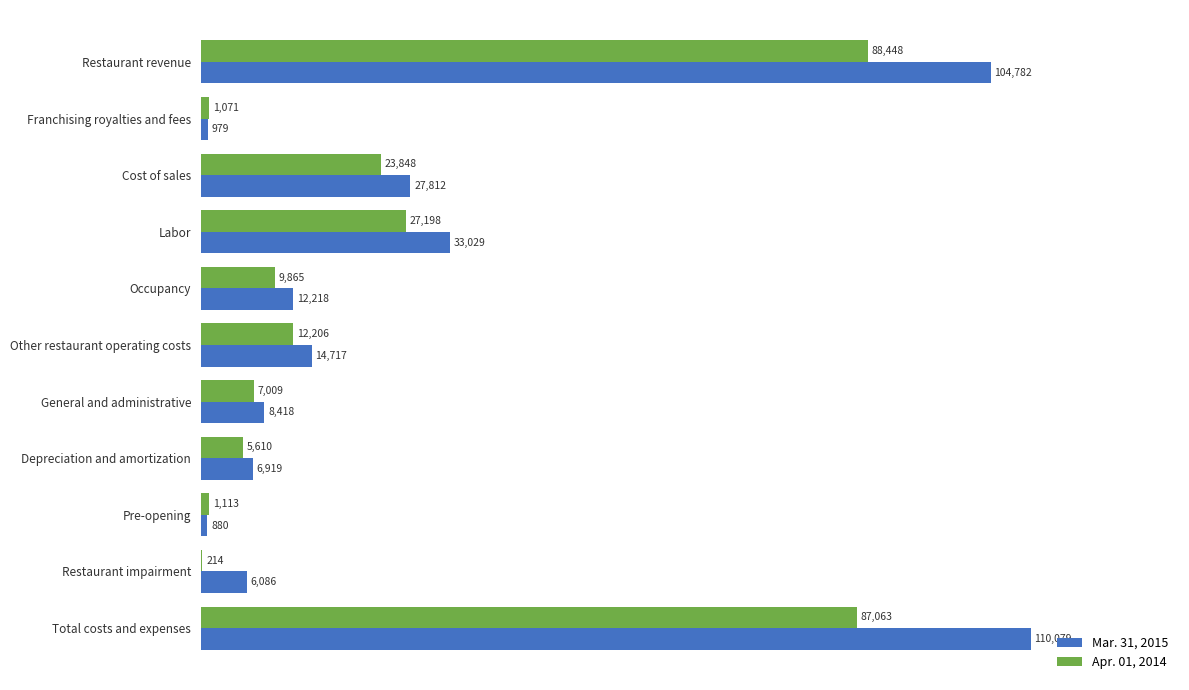

At which label is Mar. 31, 2015 closest to 55479?

Labor